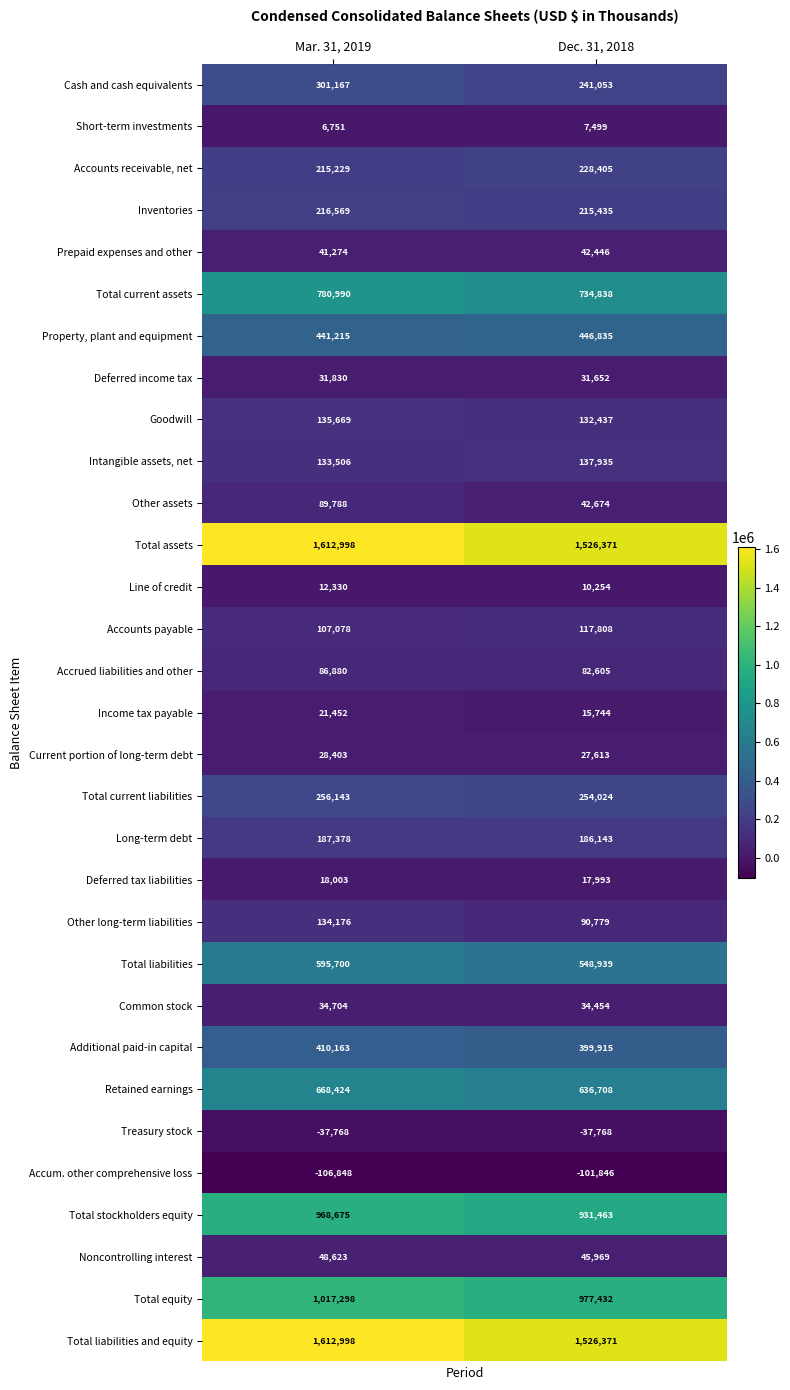

What is the sum of all Prepaid expenses and other values?

83720